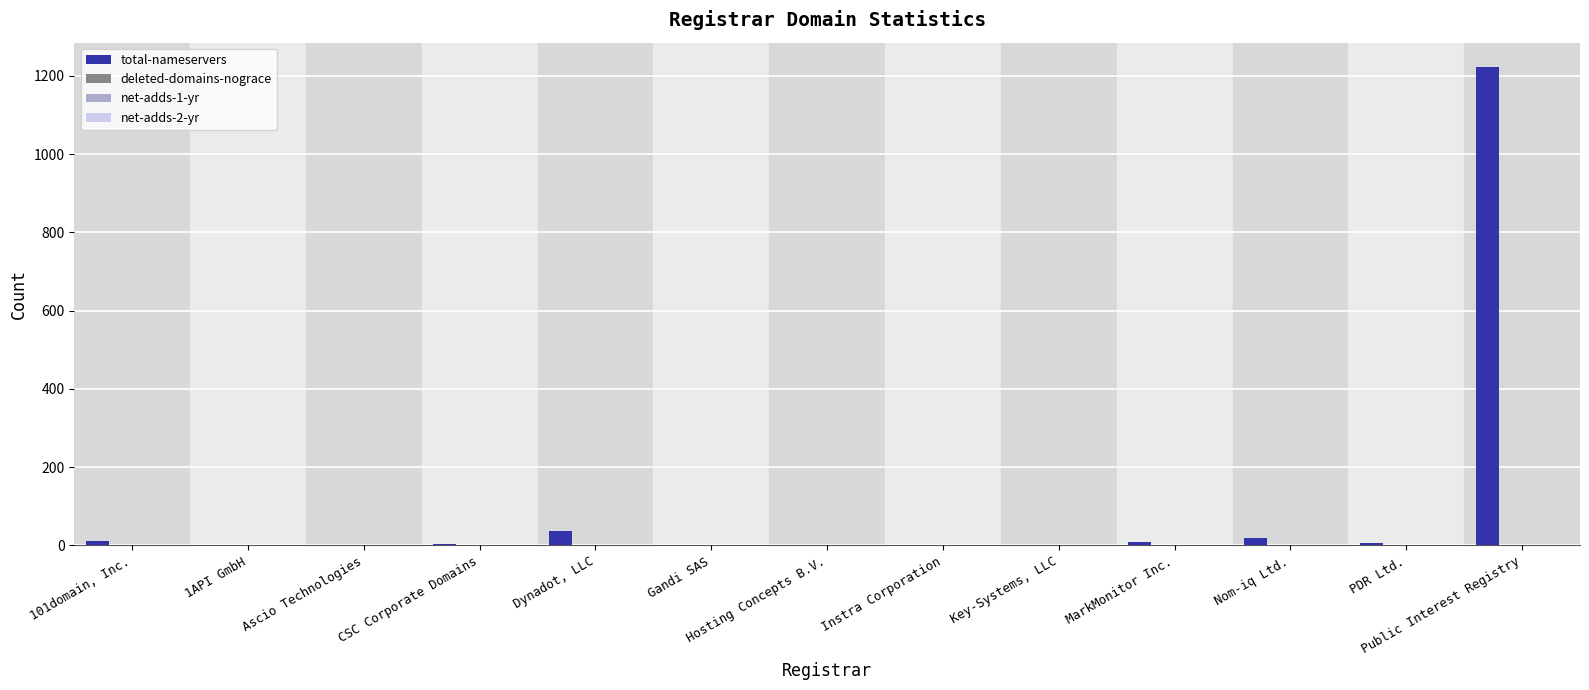

Which category has the highest value across all series?

Public Interest Registry